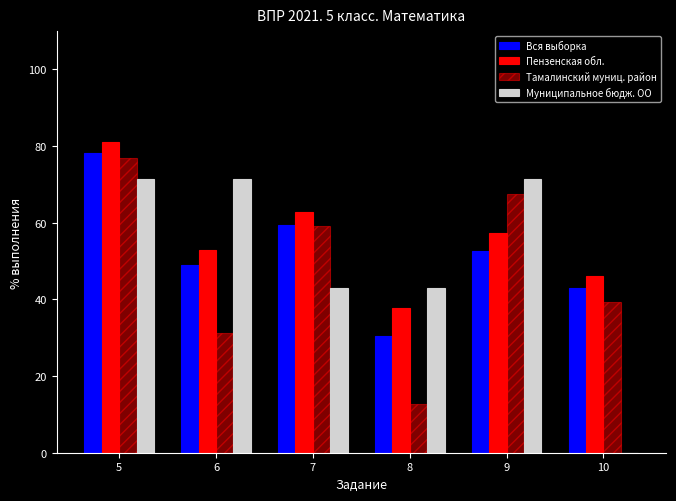

How many data points in Муниципальное бюдж. ОО are above 71?

3